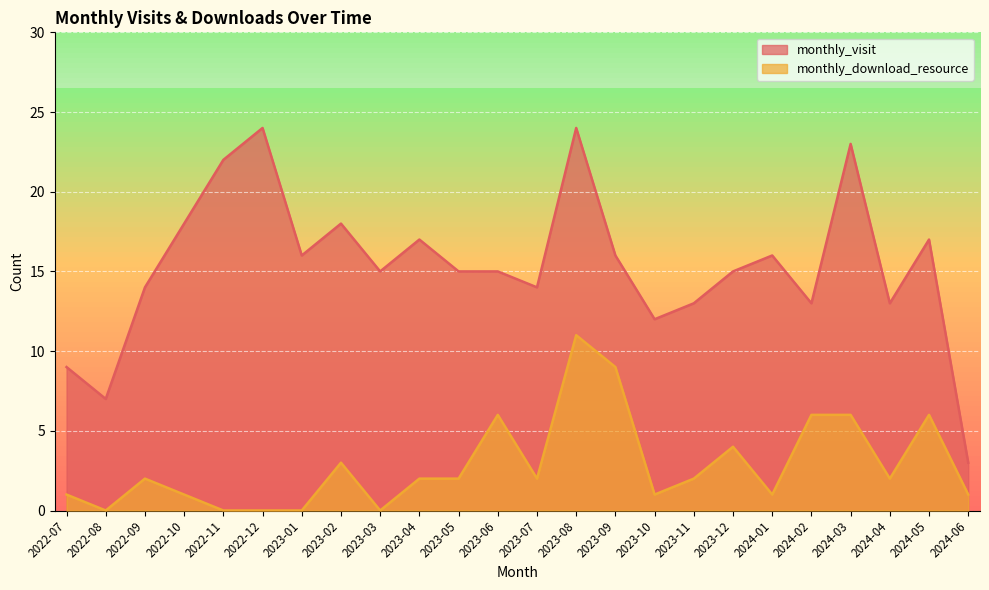

True or false: monthly_visit and monthly_download_resource intersect in this chart.

False